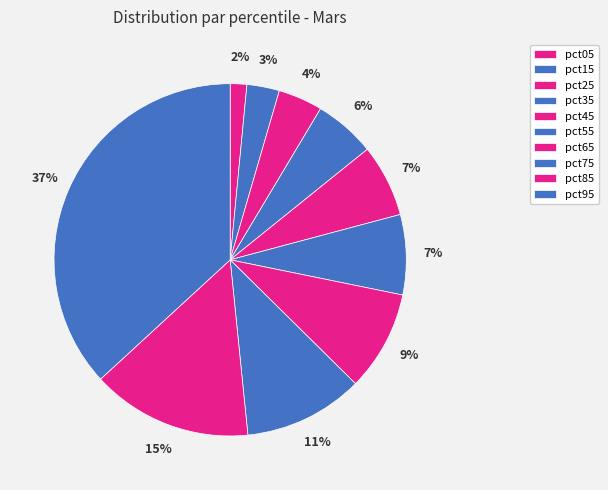

To the nearest percent, what is the average slice percentage?

10%